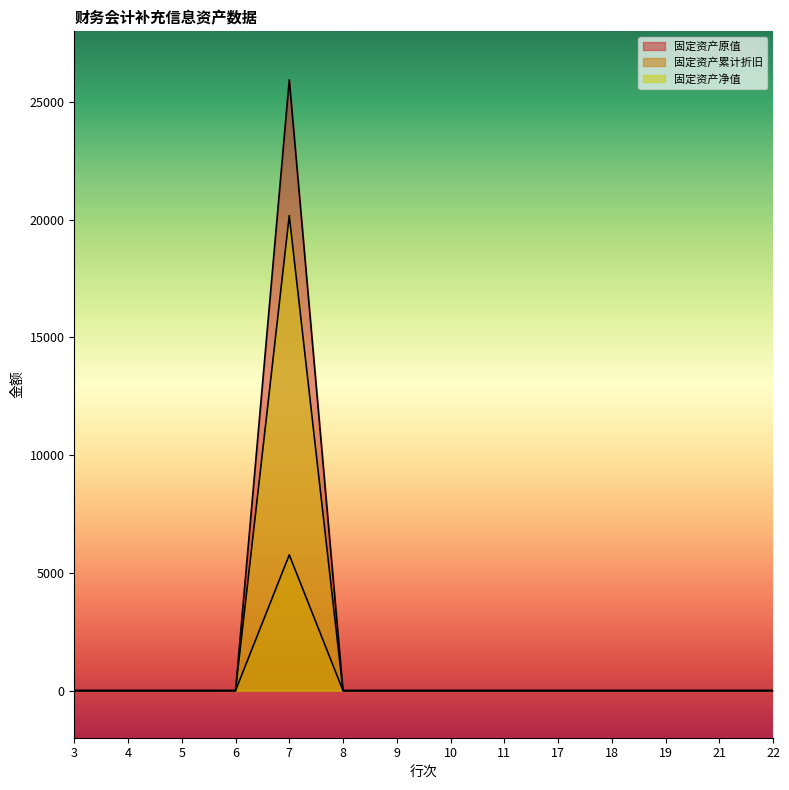

Between 6 and 7, which series saw the biggest shift?

固定资产原值